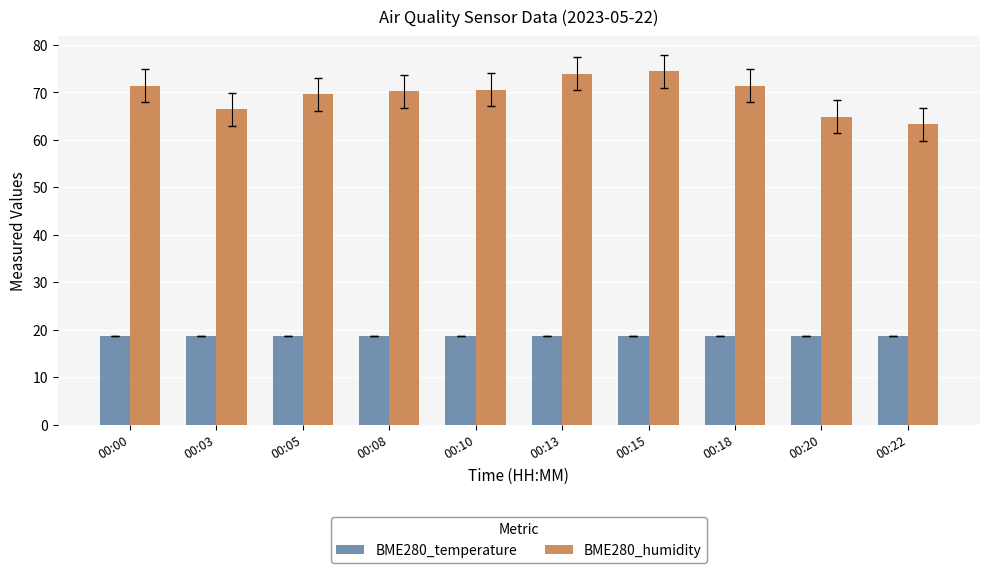

True or false: BME280_humidity has a value of 71.4 at 00:18.

True